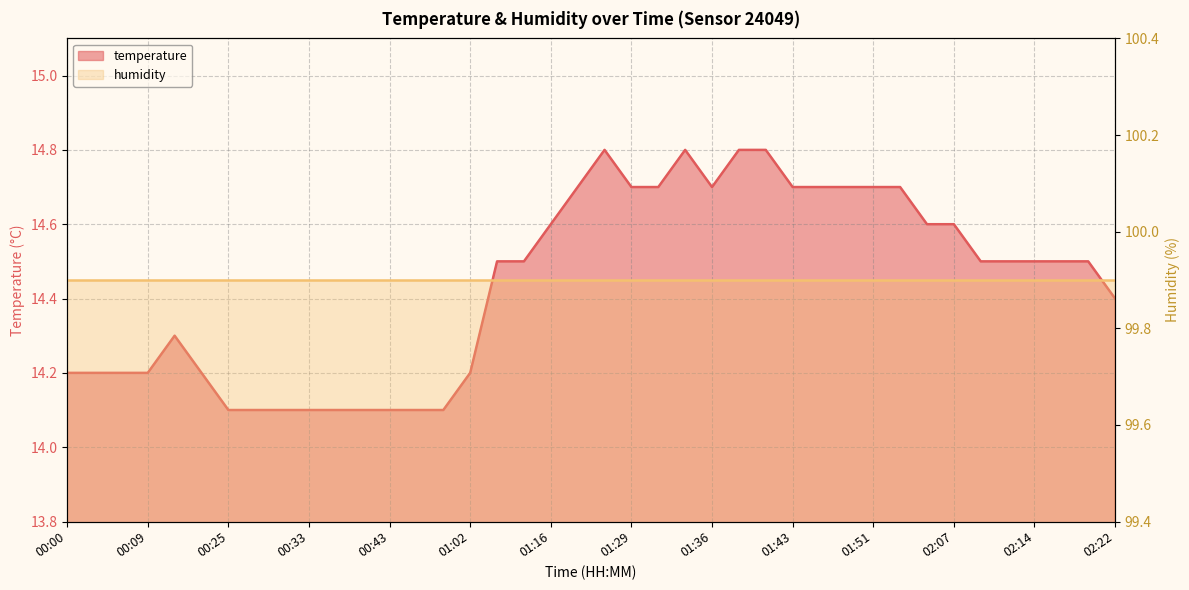

True or false: the data shows 3.6 at 00:30.

False